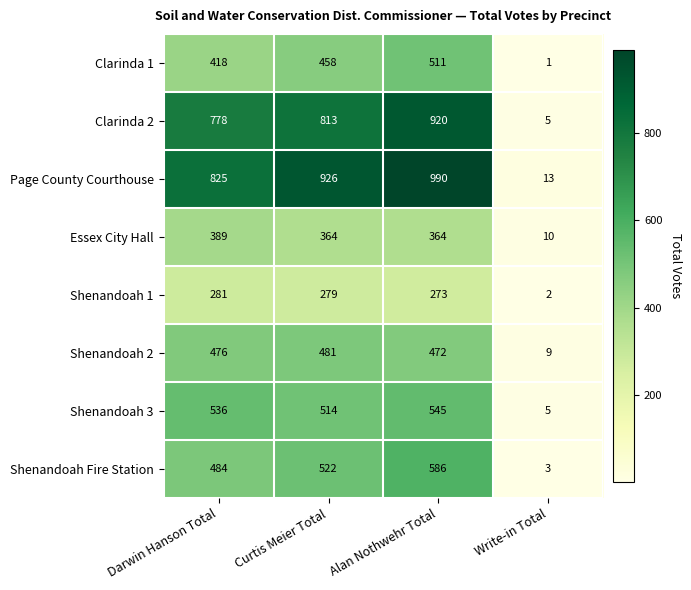

Is it true that Page County Courthouse equals 18 at Write-in Total?

False